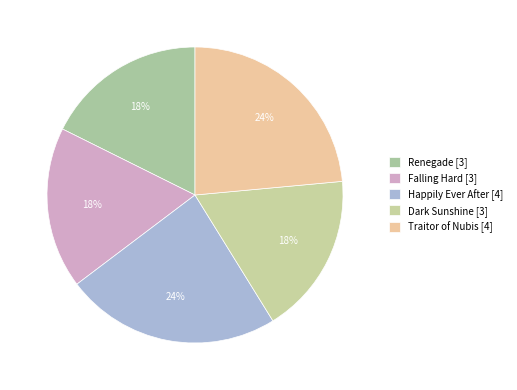

Does Renegade represent more than half of the total?

No